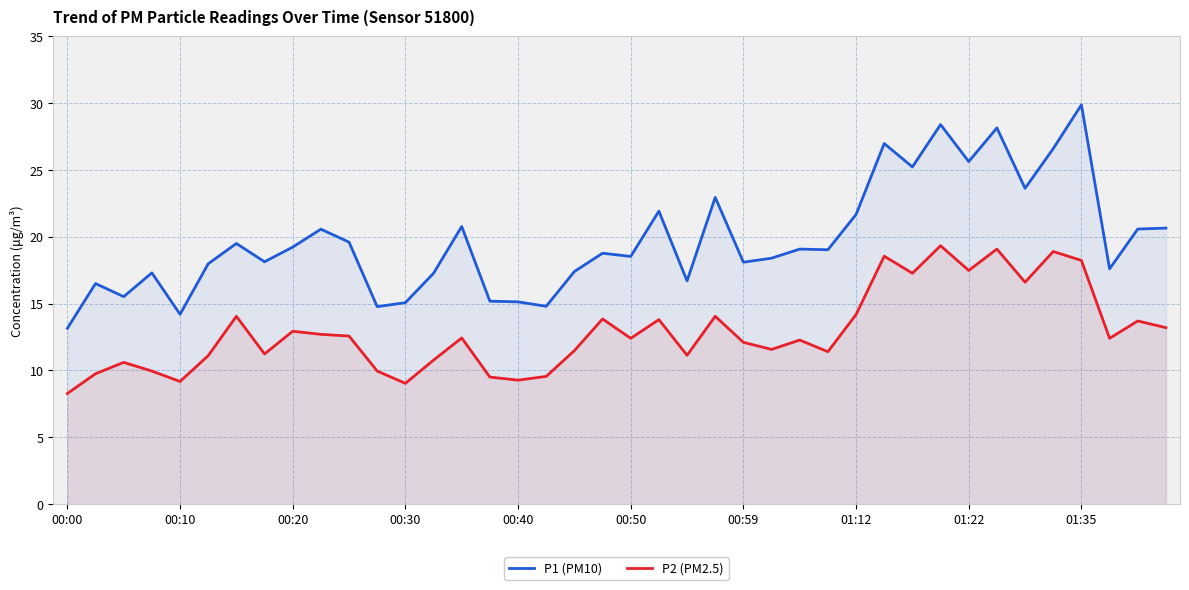

What is the difference between the maximum and minimum values in the P2 (PM2.5) series?

11.1